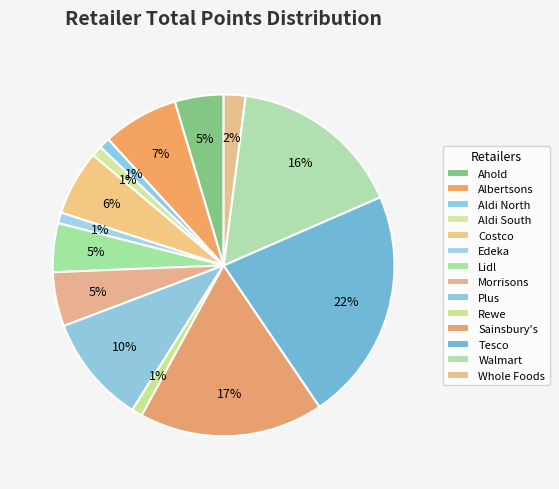

The Costco slice represents 1% of the pie. True or false?

False